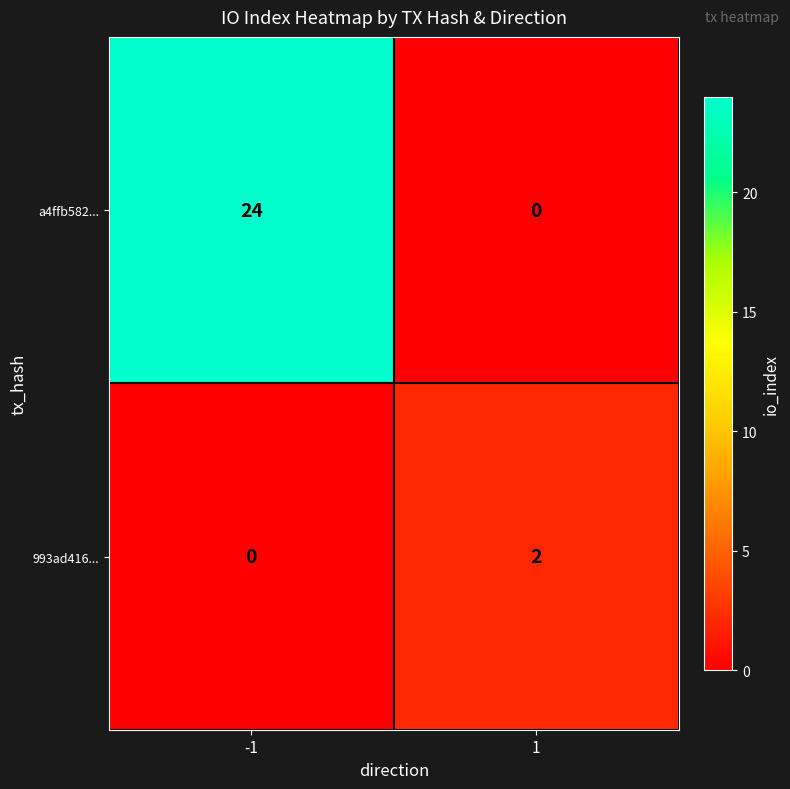

Rank the series by their average value, from lowest to highest.

993ad416..., a4ffb582...